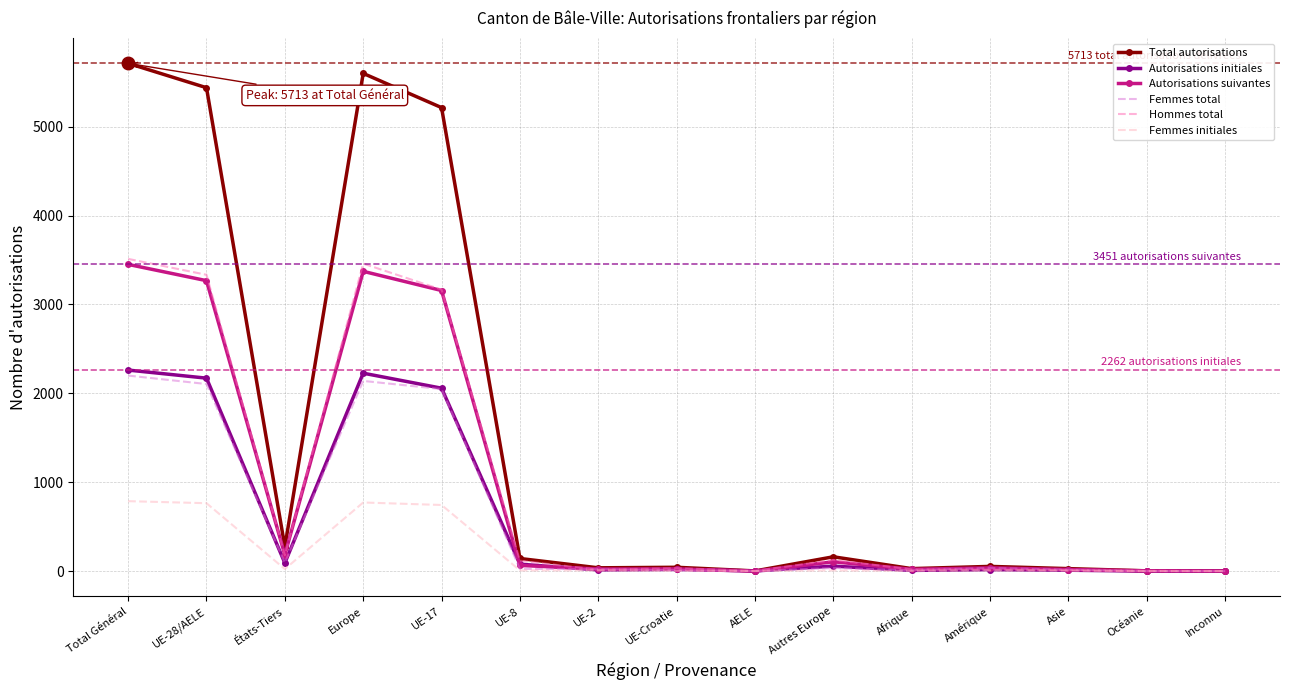

The Femmes total series shows -780 at Océanie. True or false?

False